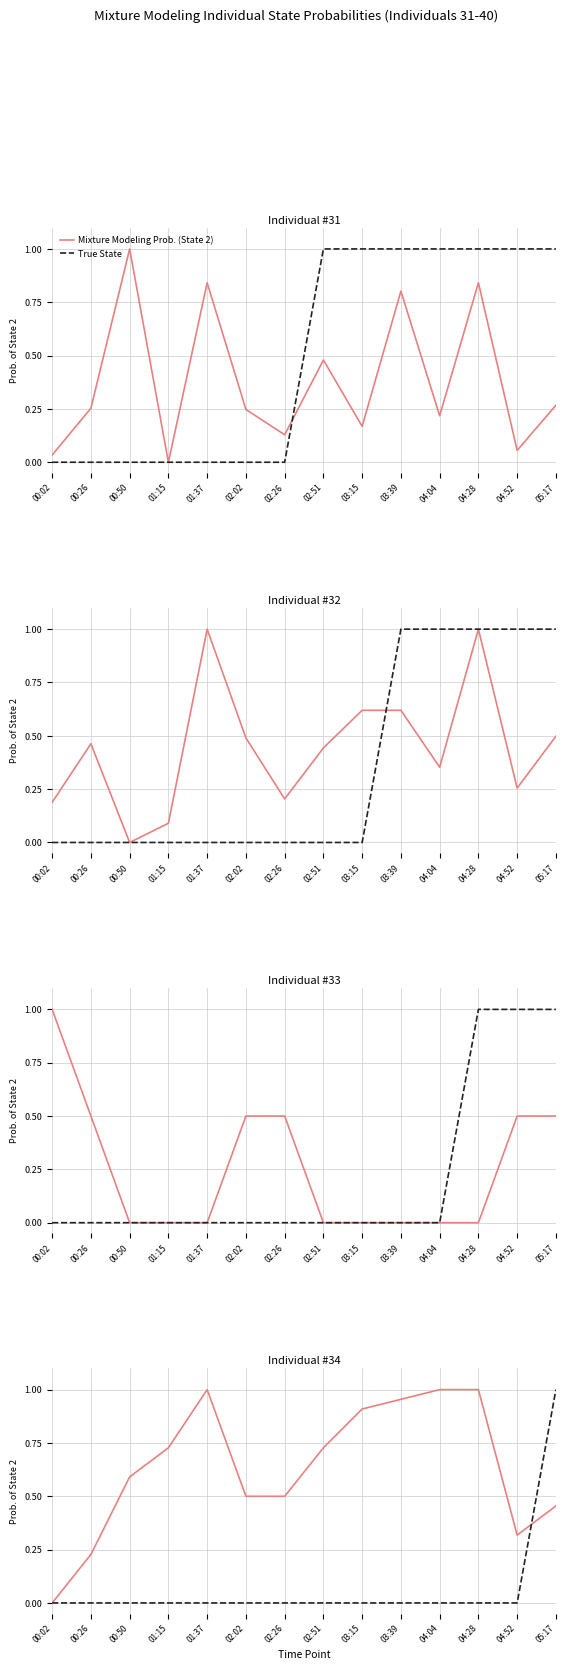

Between 02:02 and 05:17, which is larger?

05:17